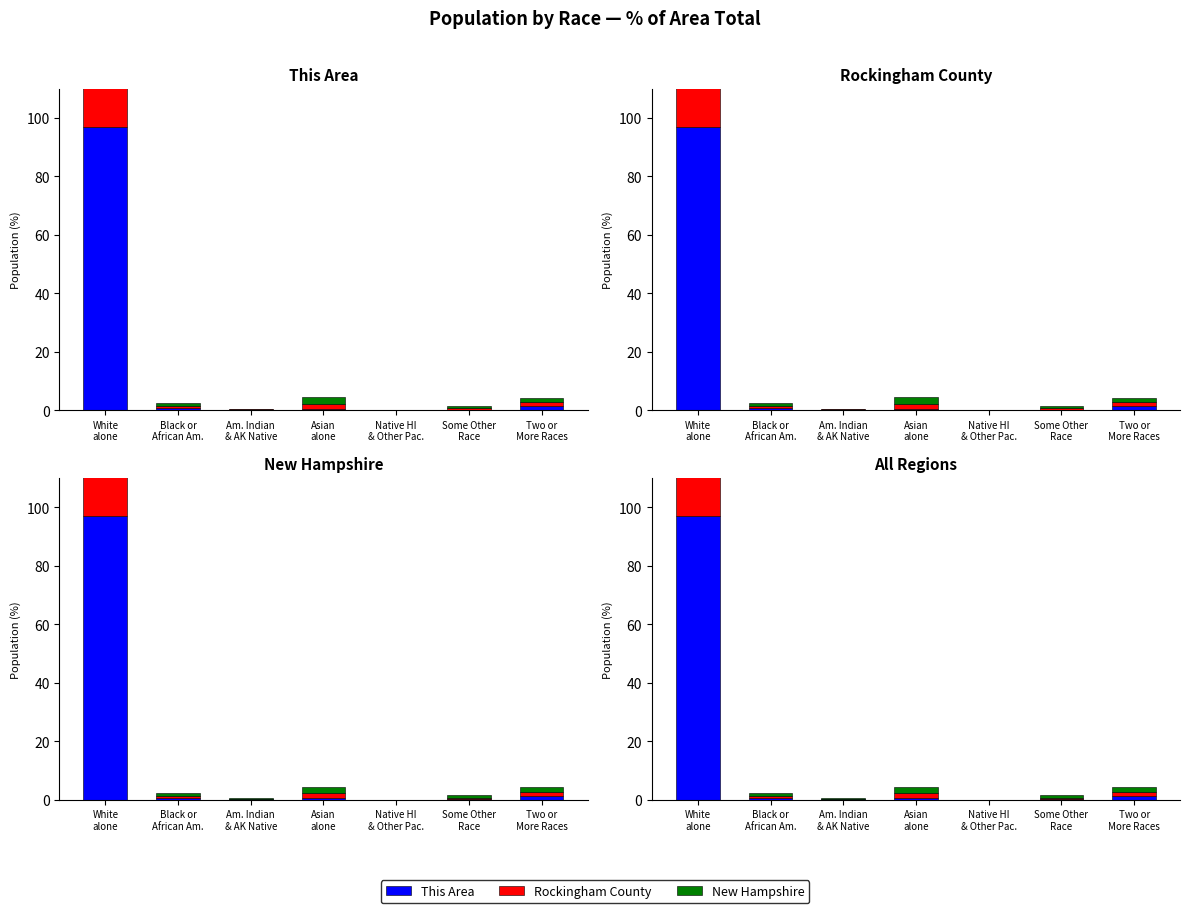

The New Hampshire series shows 93.9 at White
alone. True or false?

True